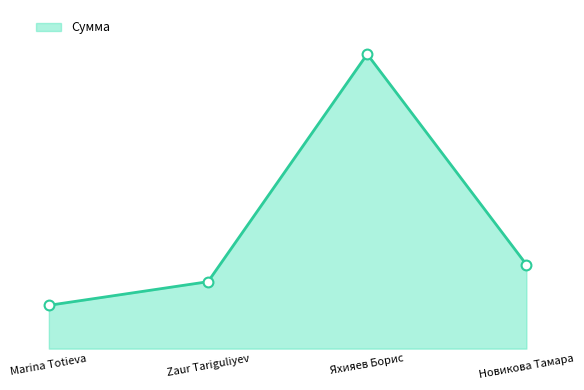

What is the change in value from Яхияев Борис to Новикова Тамара?

-7446